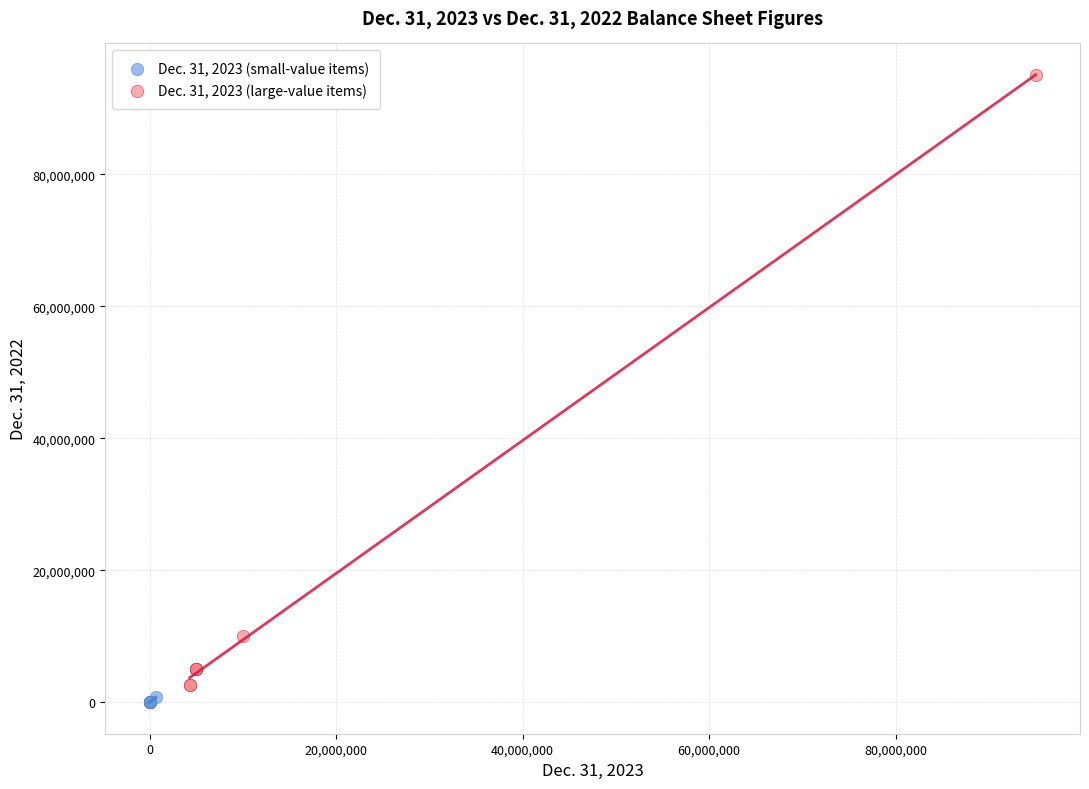

Which series has the largest Y range (max minus min)?

Dec. 31, 2023 (large-value items)